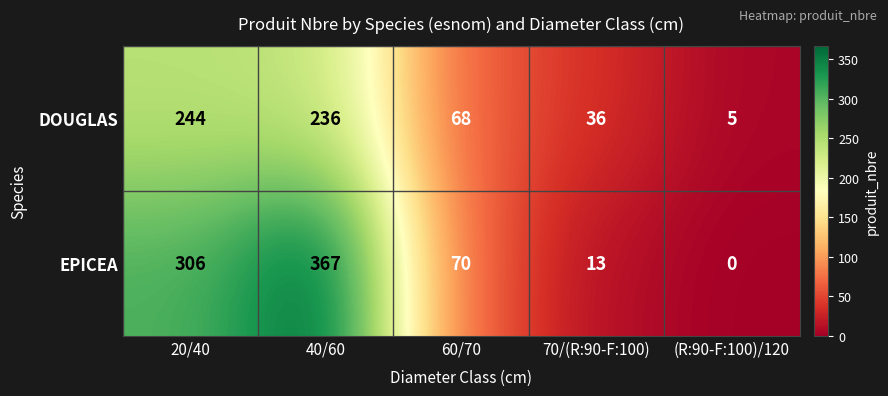

Which series has the widest spread of values?

EPICEA